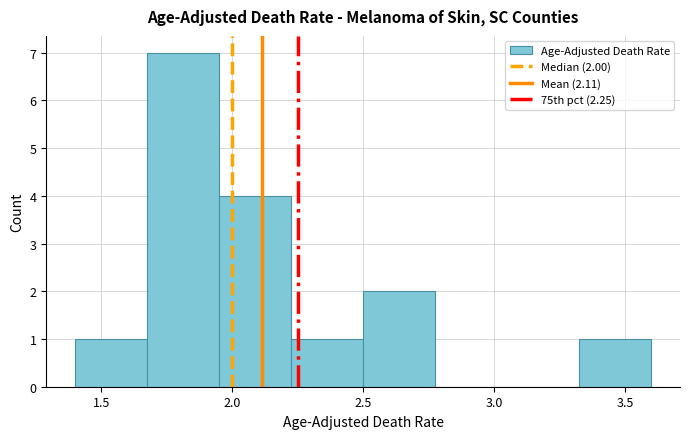

Which range on the x-axis has the tallest bar?

1.675 to 1.950